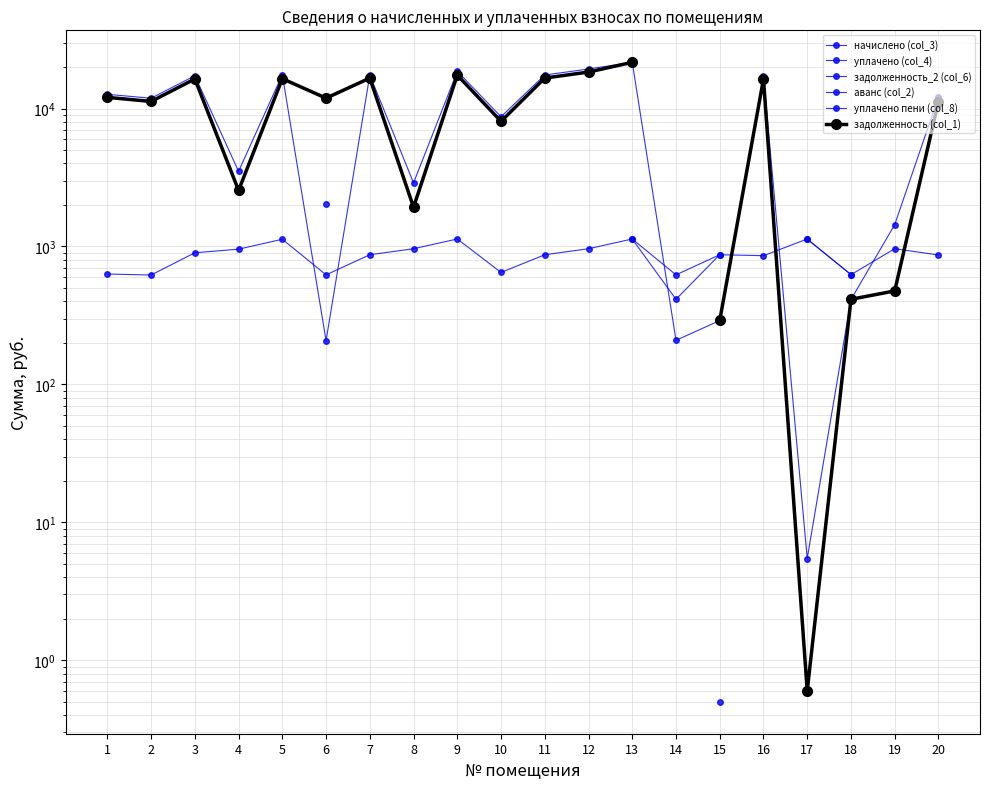

True or false: аванс (col_2) and задолженность_2 (col_6) intersect in this chart.

False